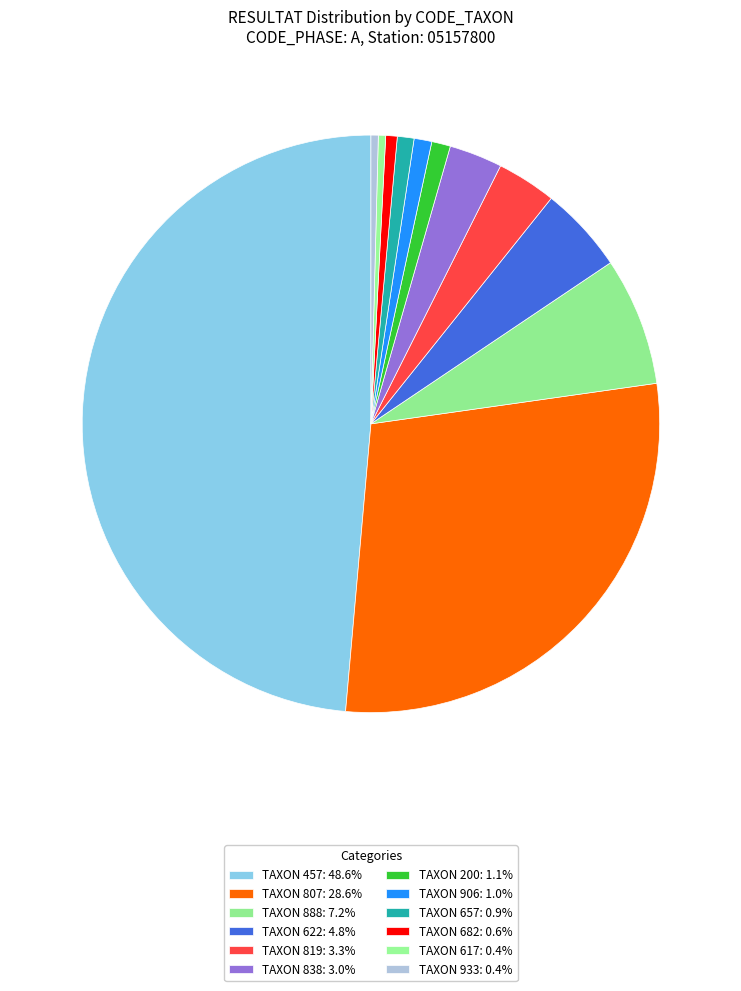

Count the number of slices in the pie.

12